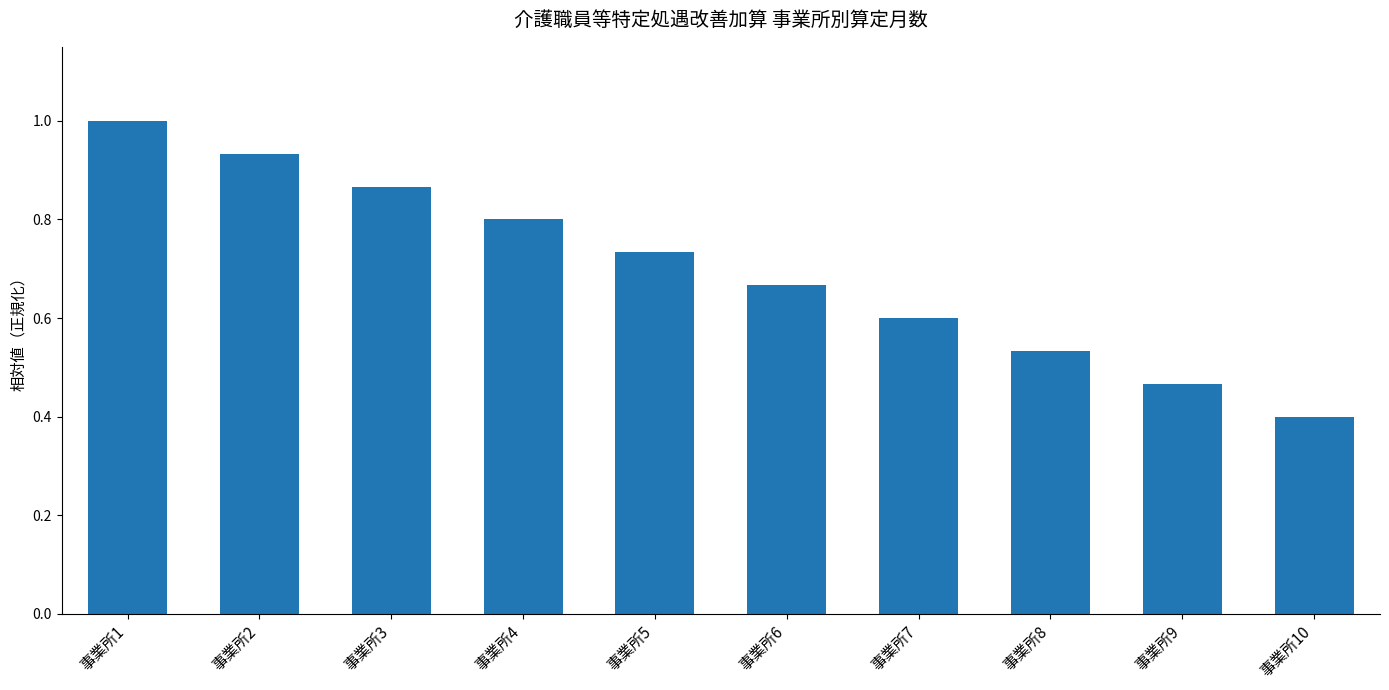

At which label is the value closest to 0?

事業所10